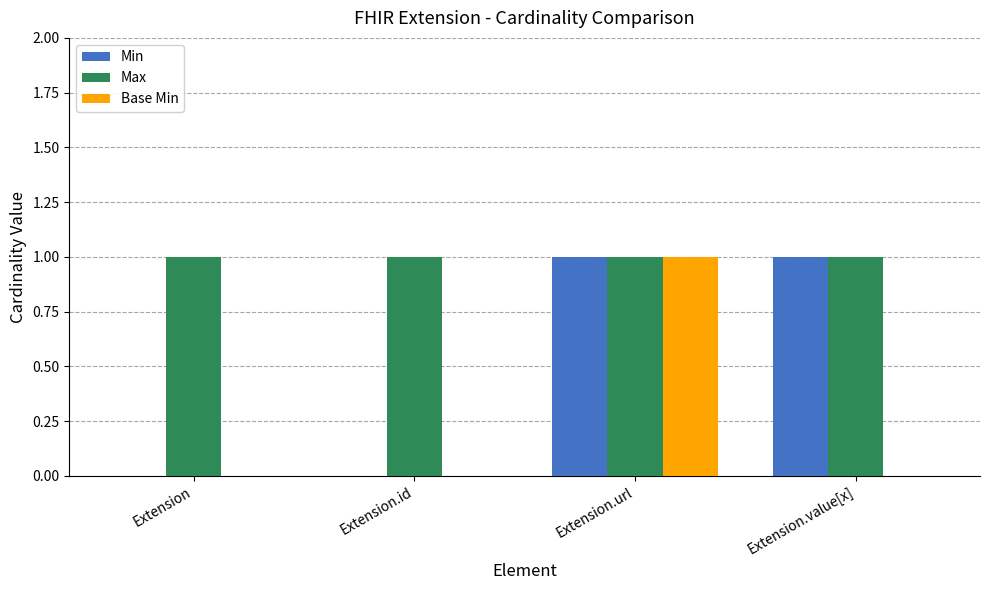

The value of Max at Extension.id is 1. True or false?

True